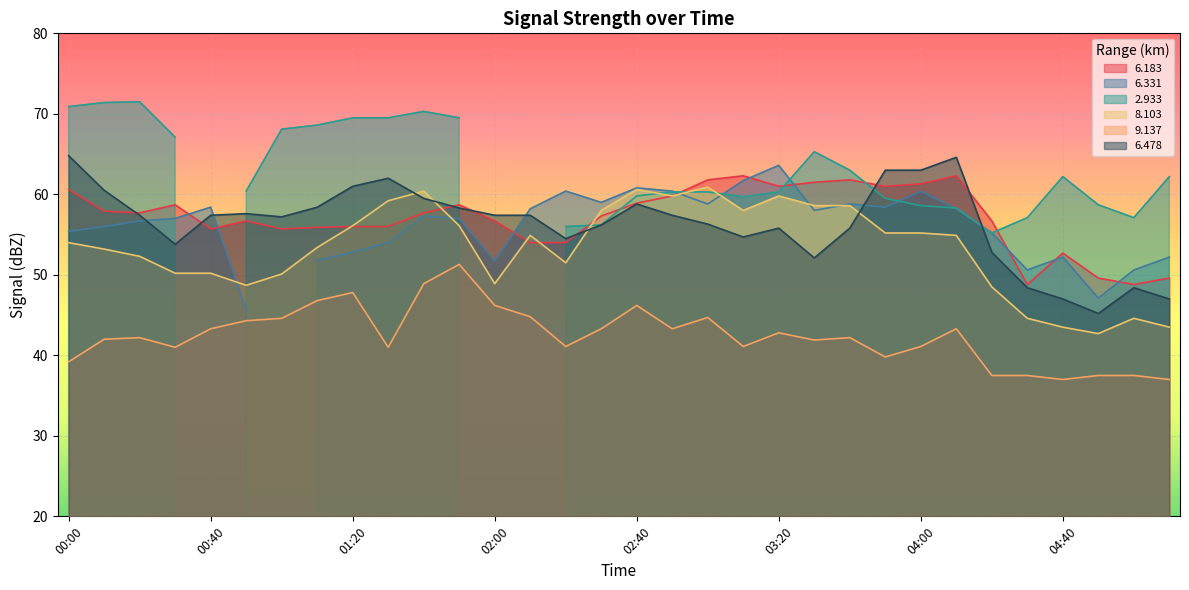

Is the value of   9.137 at 03:20 greater than the value of   6.183 at 05:10?

No